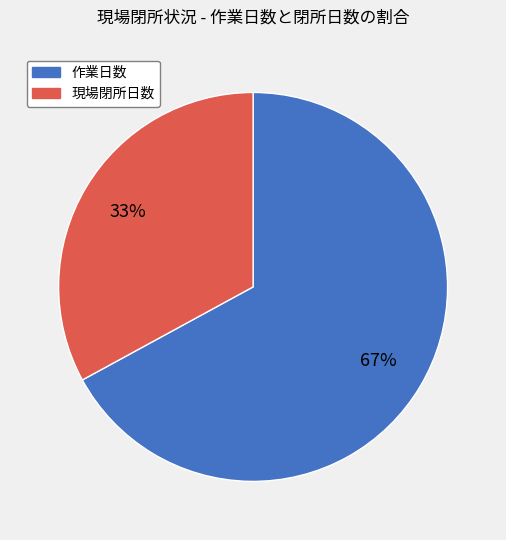

To the nearest percent, what is the average slice percentage?

50%